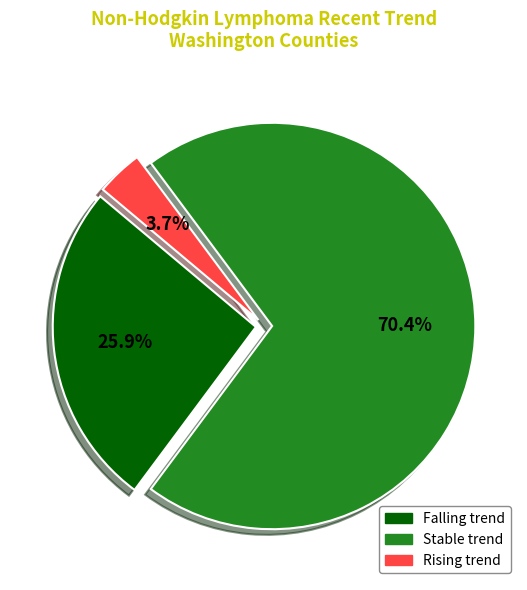

Combined, what portion of the pie is Falling trend and Stable trend?

96.3%